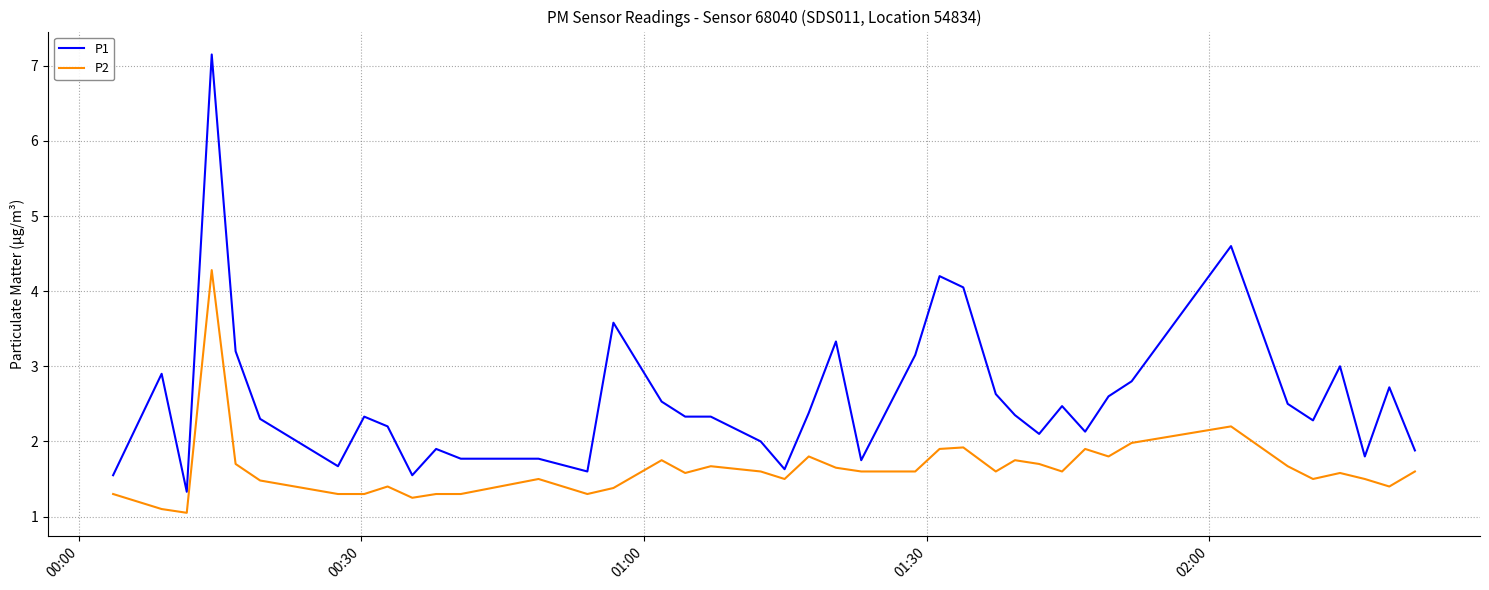

What is the maximum value for P1?

7.2